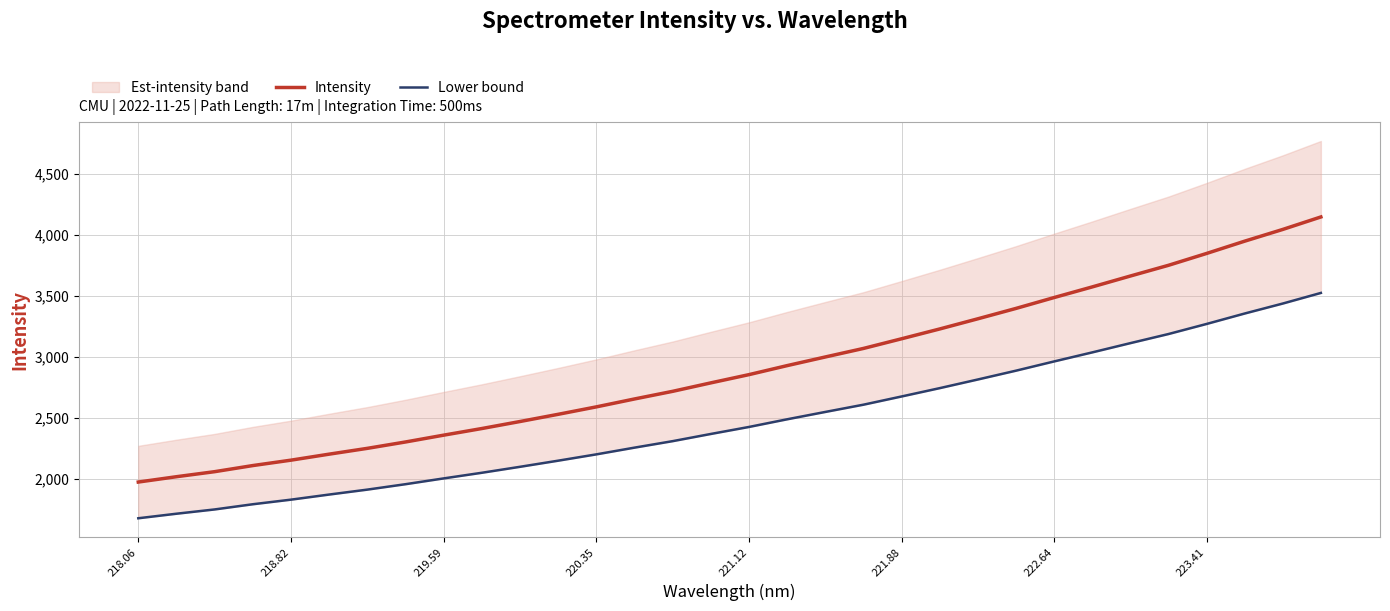

Rank the series by their maximum value, from lowest to highest.

Lower bound, Intensity